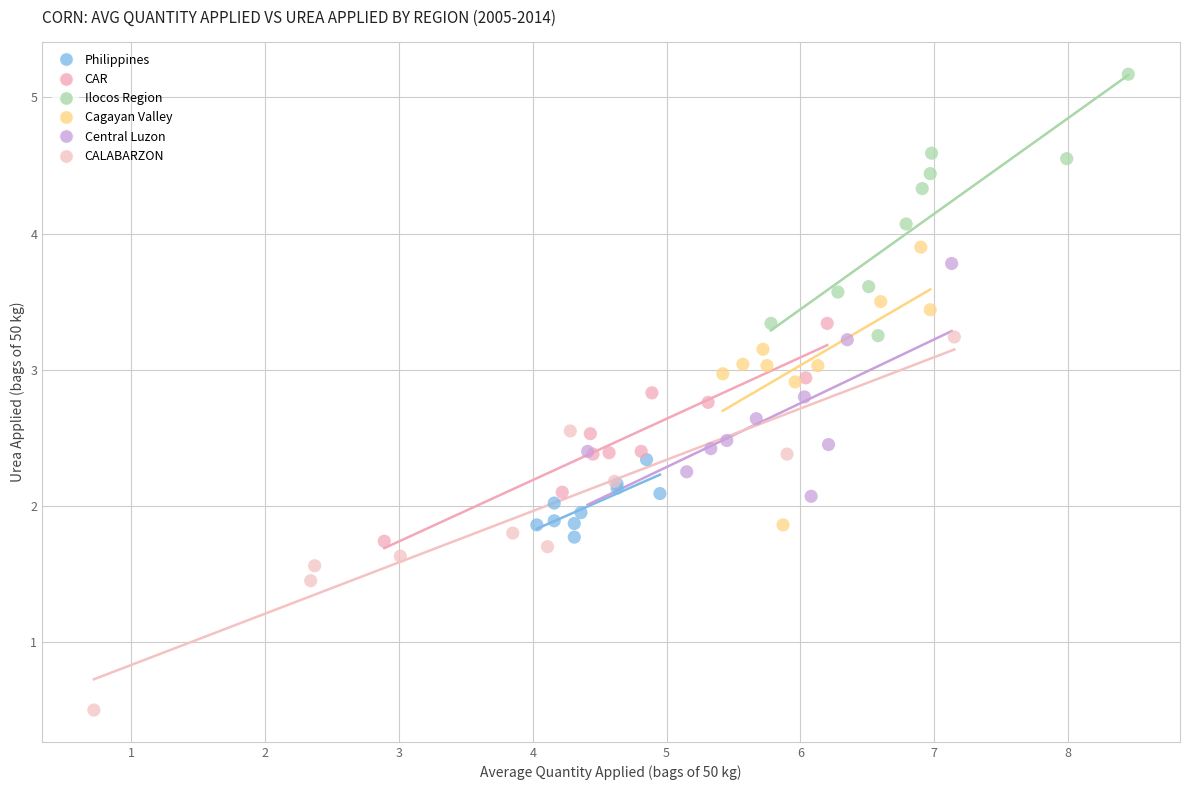

Which series has the widest spread of Y values?

CALABARZON